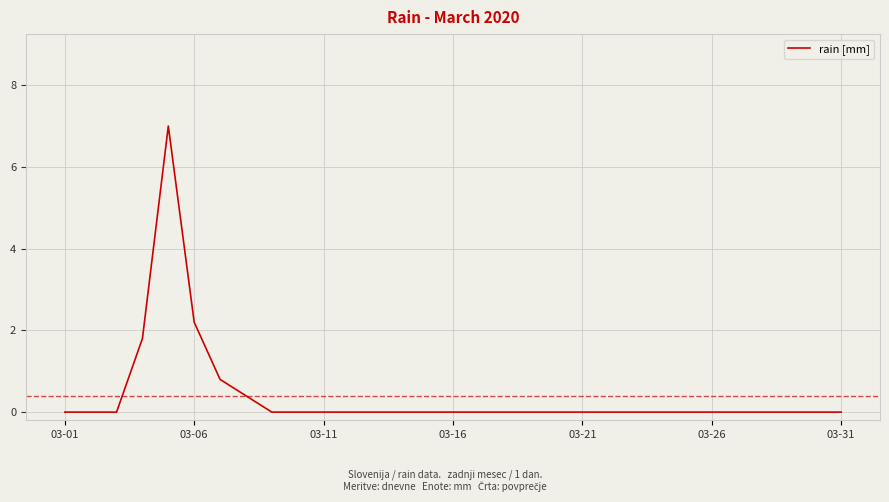

What is the maximum value shown in the chart?

7.0